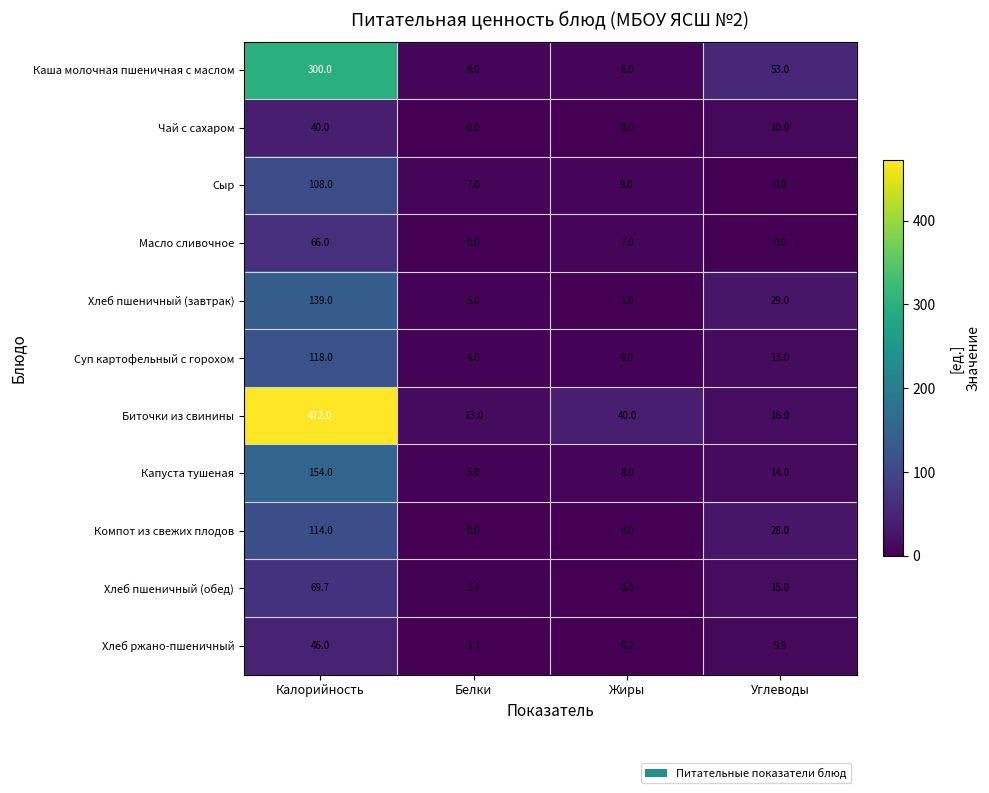

At which category does the chart reach its peak across all series?

Калорийность